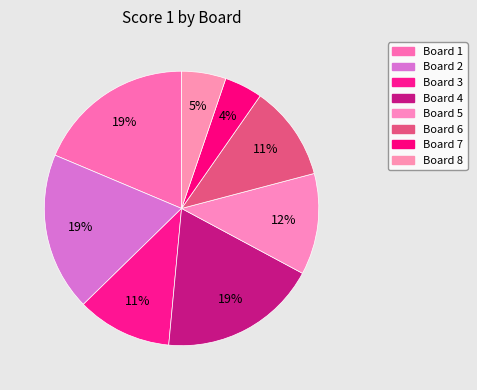

To the nearest percent, what is the difference between the Board 8 and Board 6 slice percentages?

6%